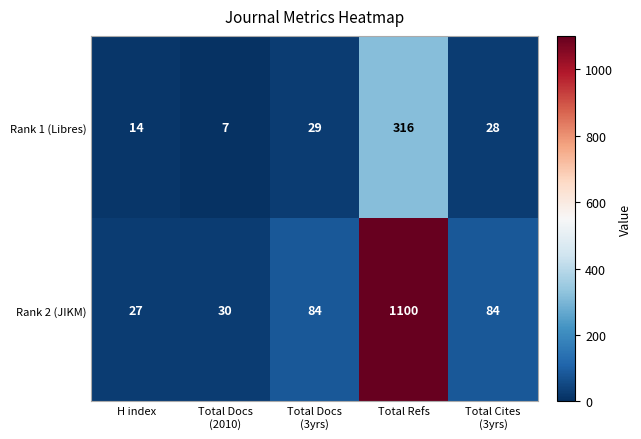

Read the Rank 1 (Libres) value at H index.

14